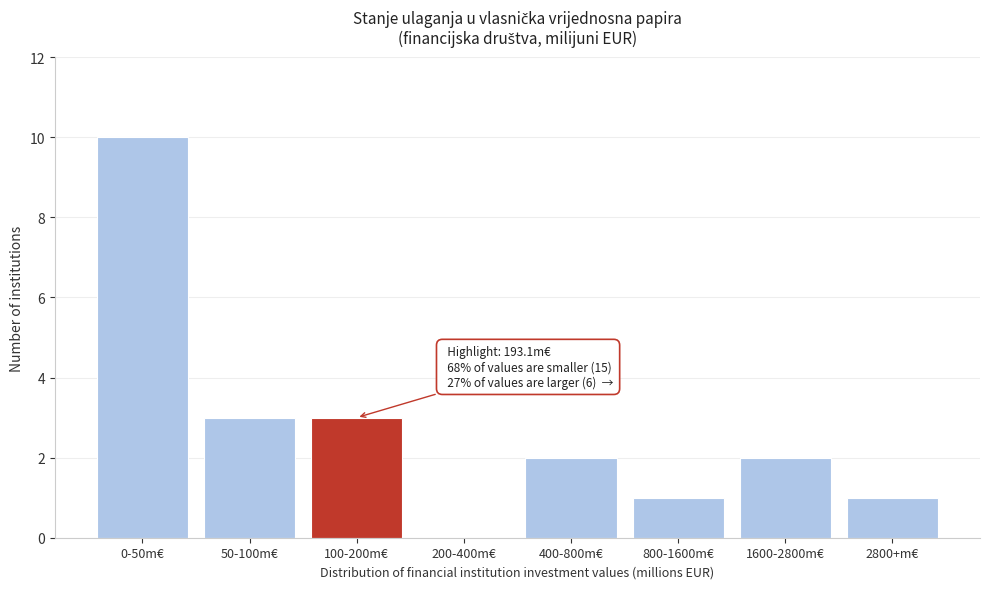

Reading right to left, extract all data points from this chart.

2800+m€=1	1600-2800m€=2	800-1600m€=1	400-800m€=2	200-400m€=0	100-200m€=3	50-100m€=3	0-50m€=10